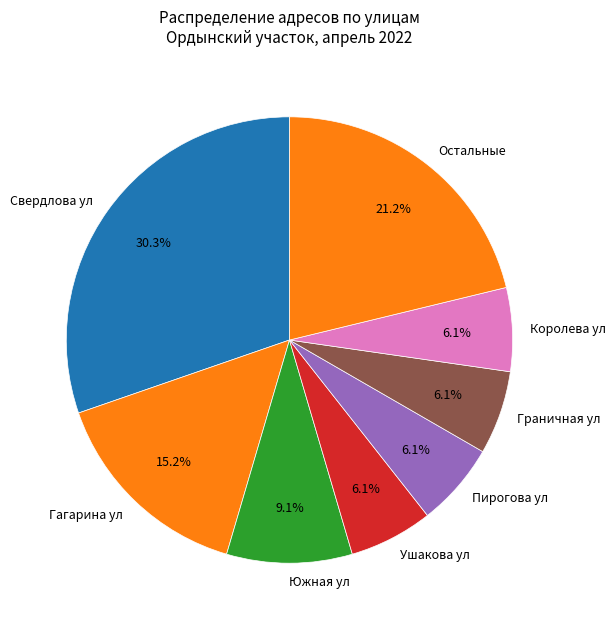

Between Южная ул and Граничная ул, which is larger?

Южная ул